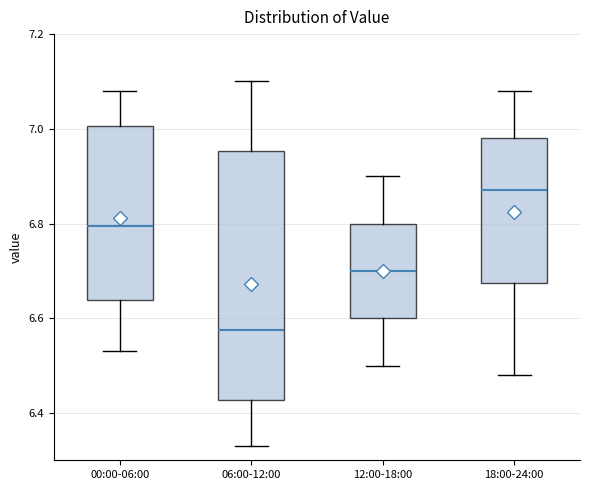

Comparing the boxes themselves (not the whiskers), which one is the tallest?

06:00-12:00